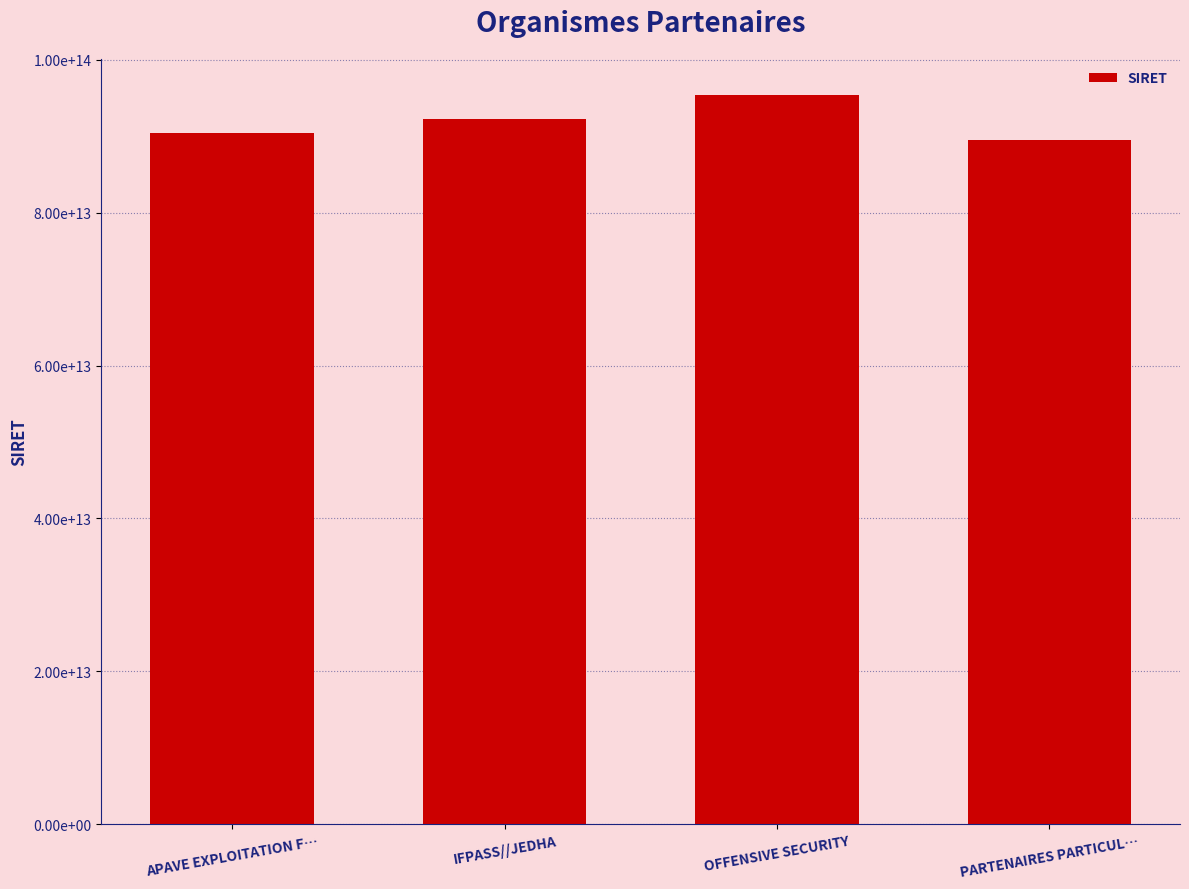

Which label corresponds to the smallest value in the chart?

PARTENAIRES PARTICUL…